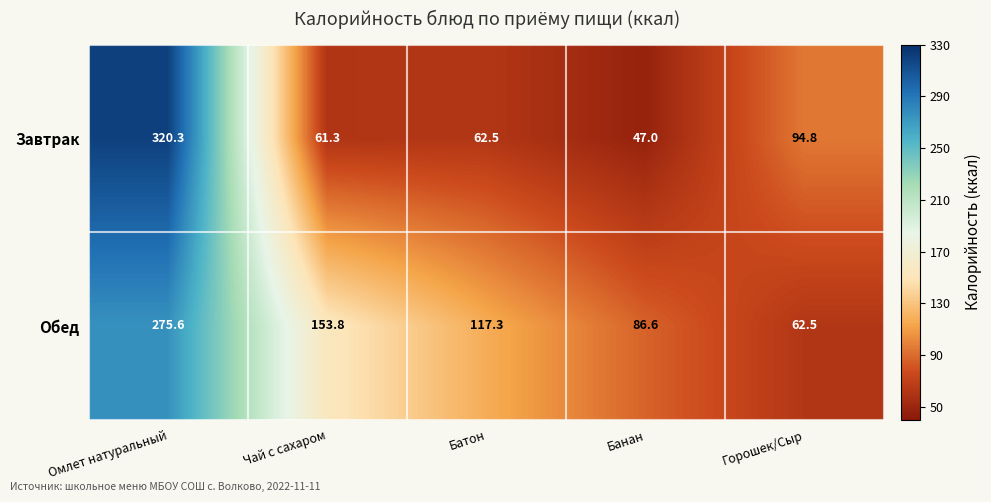

Which series has the widest spread of values?

Завтрак